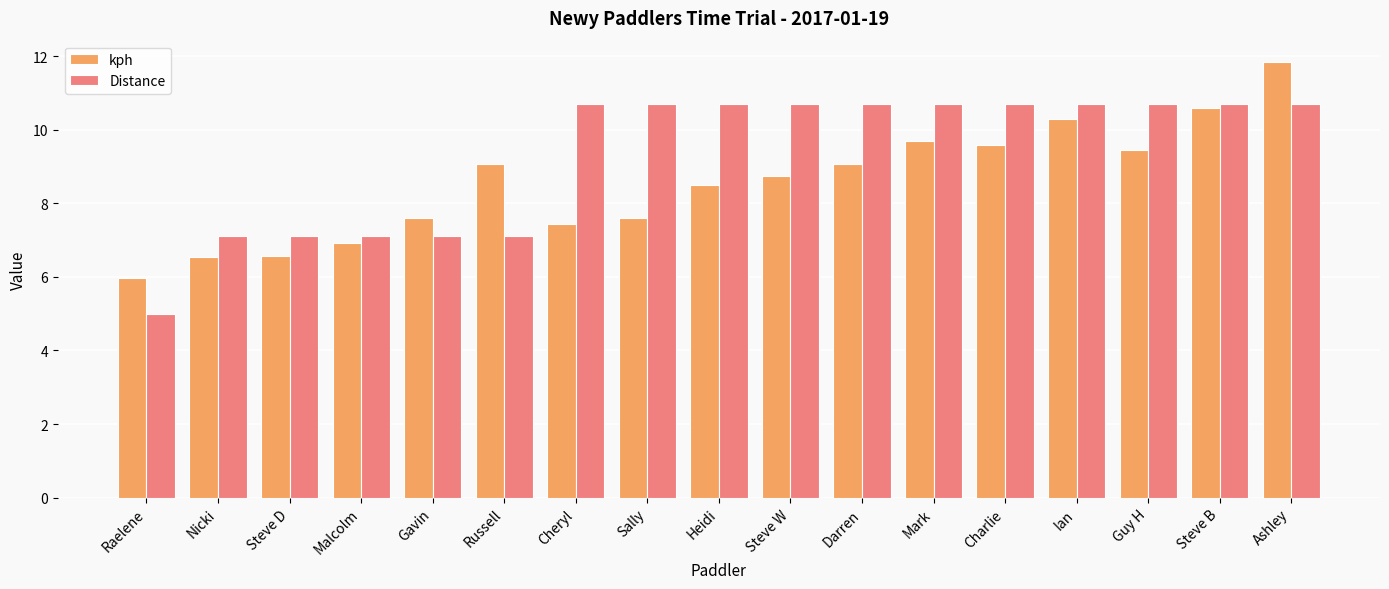

Rank the series by their maximum value, from highest to lowest.

kph, Distance